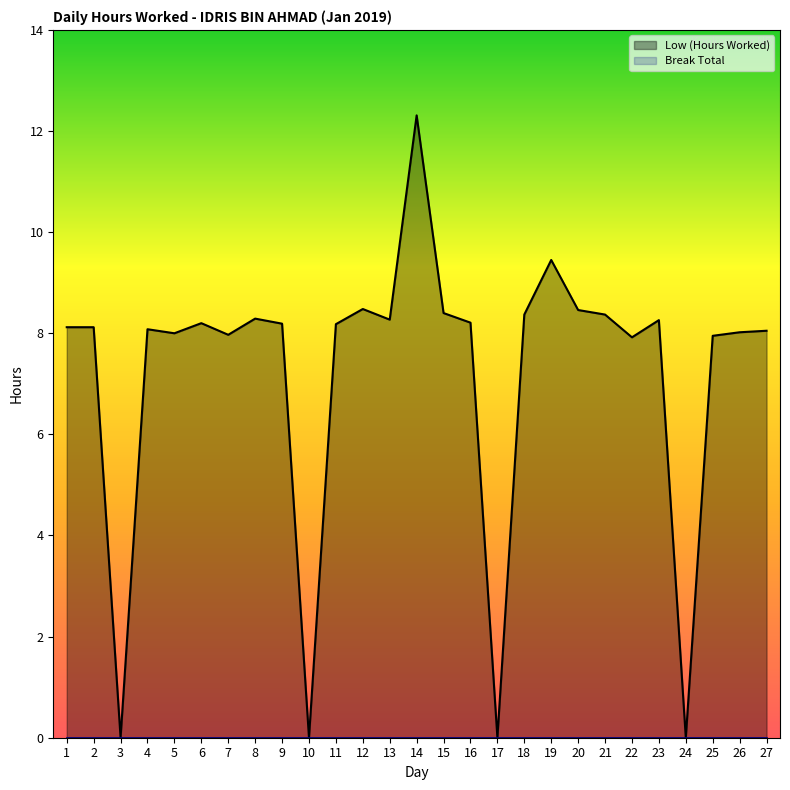

What is the average value?

7.2